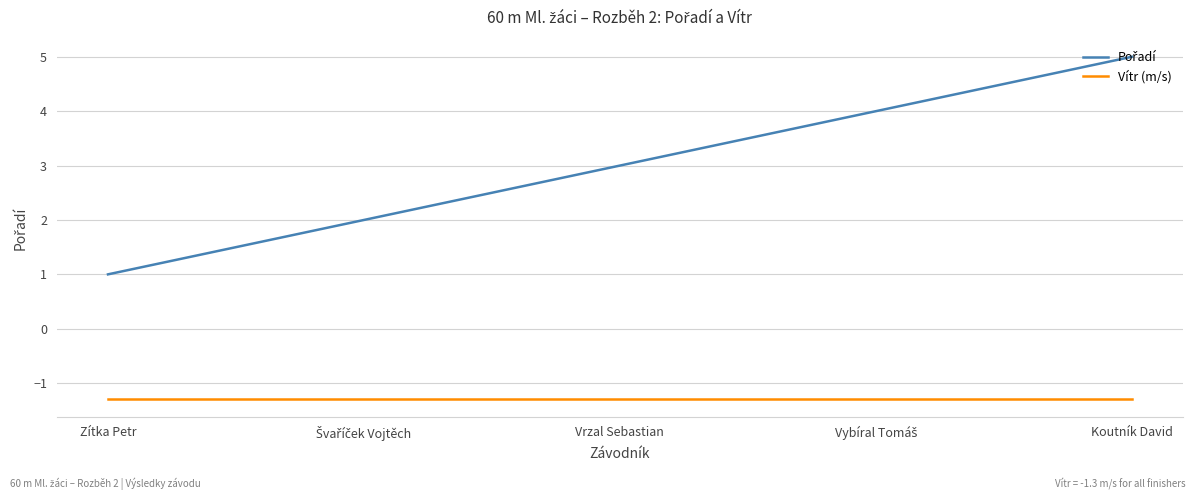

What is the maximum value shown in the chart?

5.0